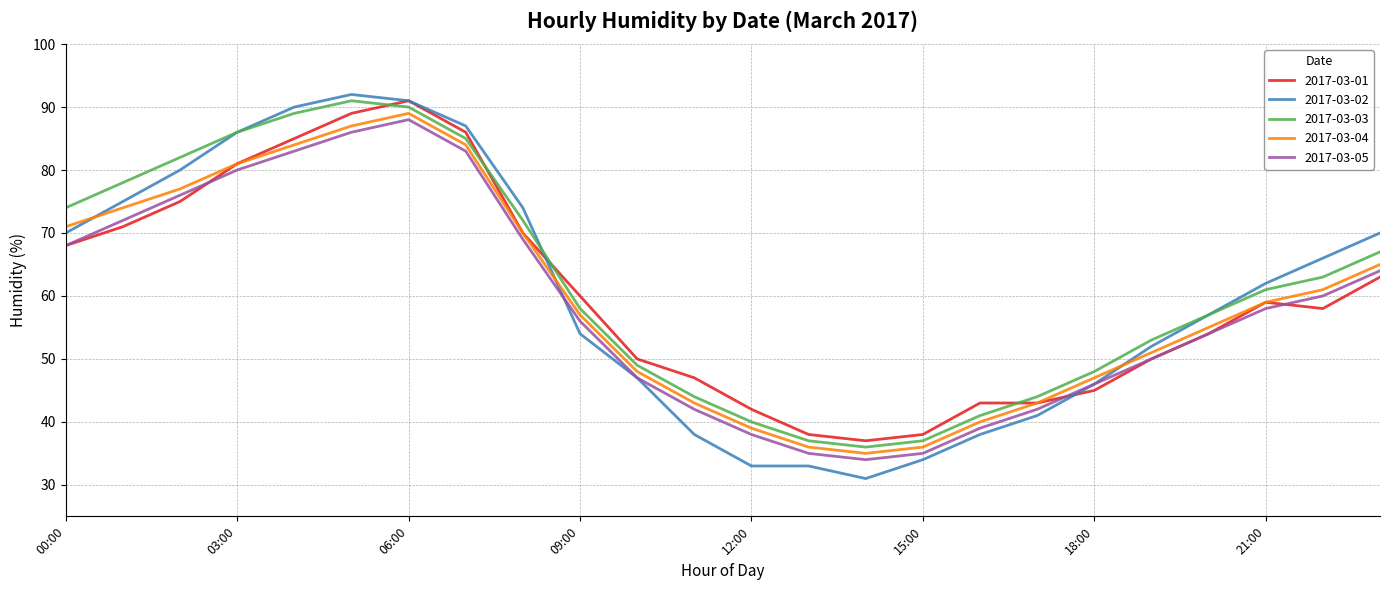

How many lines are shown in the chart?

5